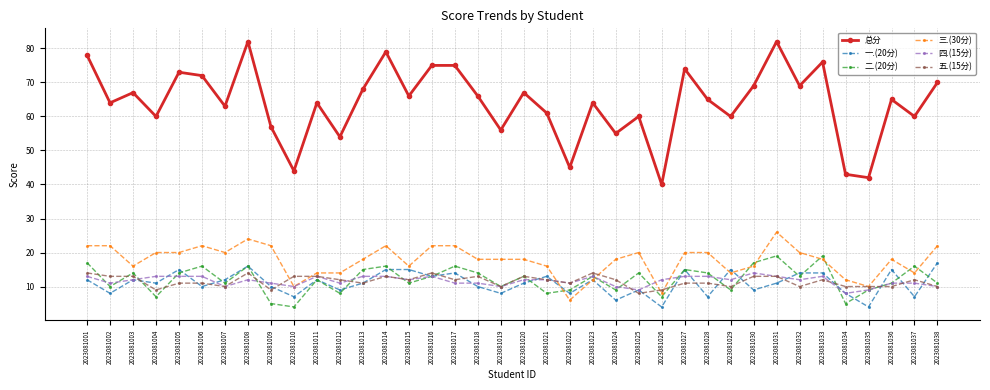

True or false: 总分 has more than 1 interior local peaks.

True